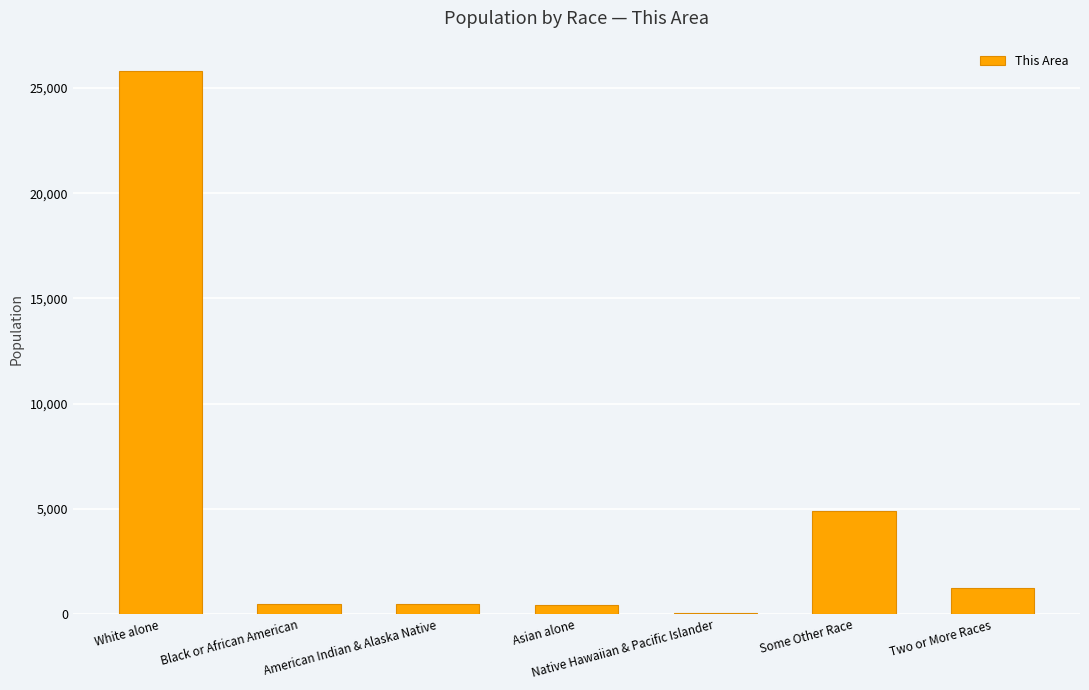

Between Some Other Race and White alone, which is larger?

White alone